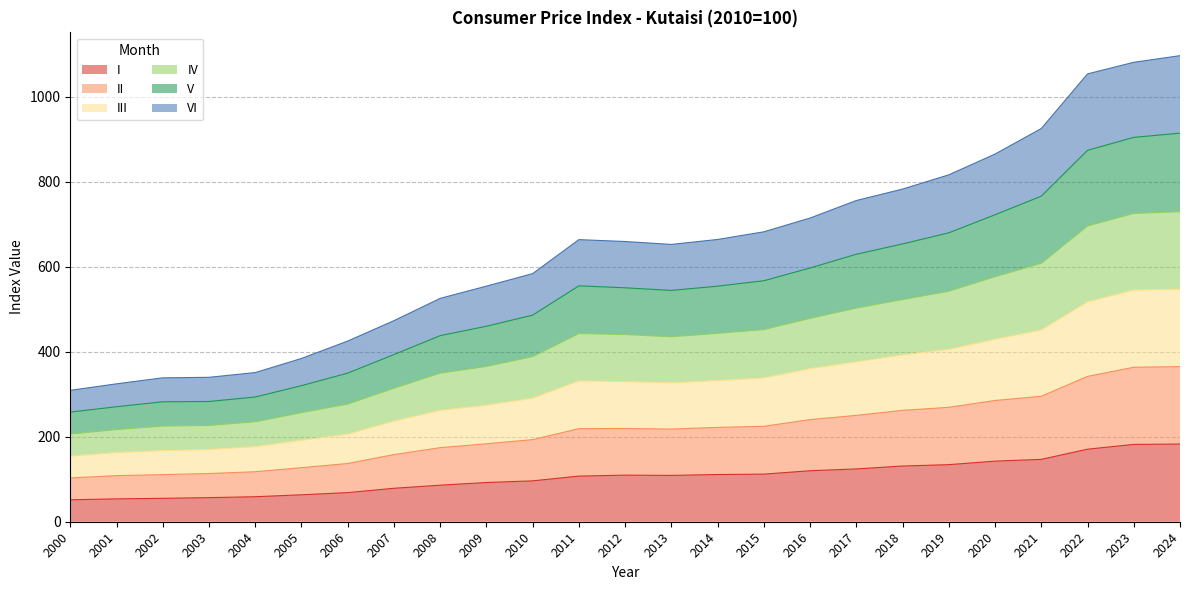

True or false: IV and II intersect in this chart.

False